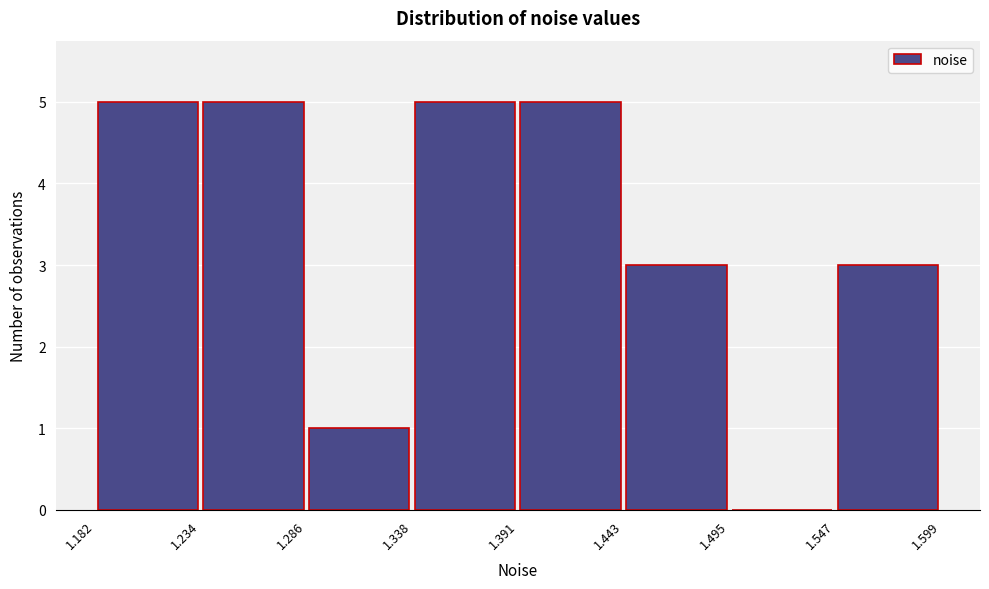

How tall is the bar that spans 1.286 to 1.338 on the x-axis? The values are not printed on the chart, so give them approximately, as read against the axis.

1